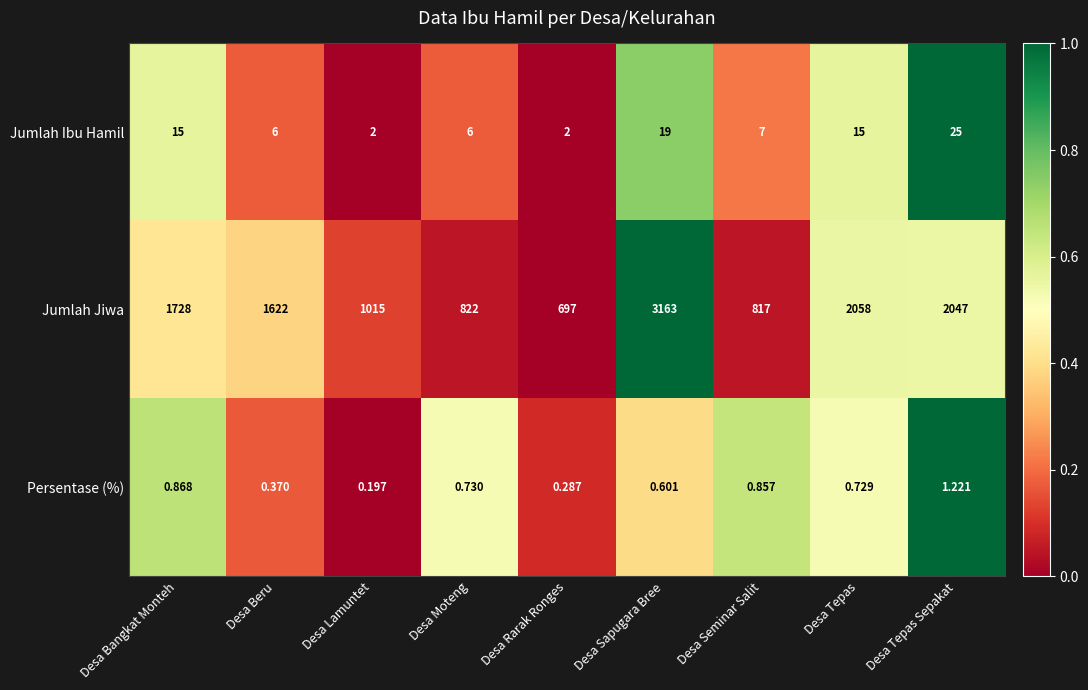

Which category has the highest value across all series?

Desa Sapugara Bree